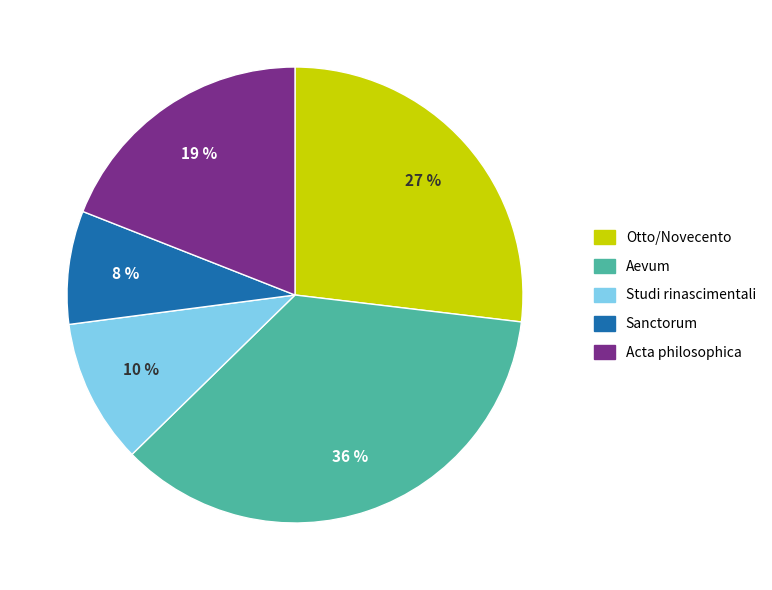

Is there a majority slice in this chart?

No